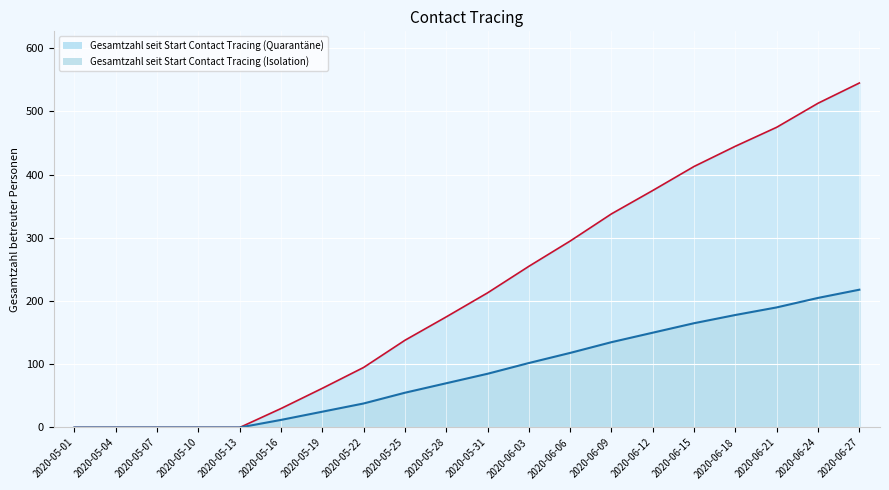

True or false: Gesamtzahl seit Start Contact Tracing (Isolation) (Linie) has more than 1 interior local peaks.

False